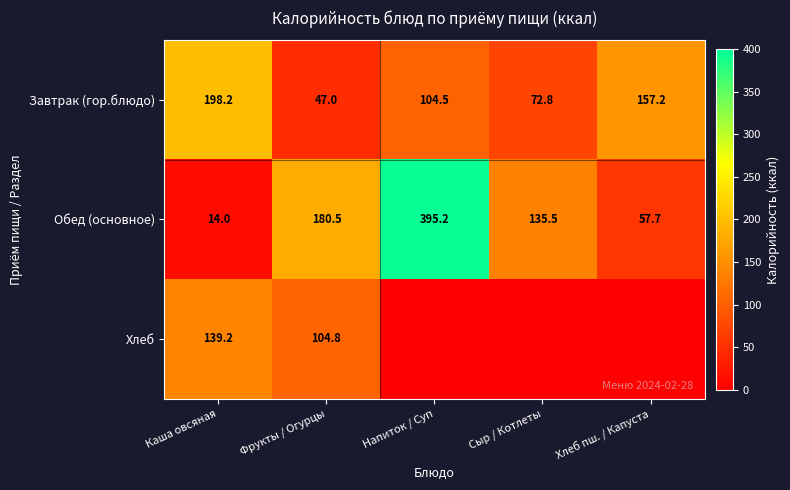

The value of Завтрак (гор.блюдо) at Сыр / Котлеты is 111.7. True or false?

False